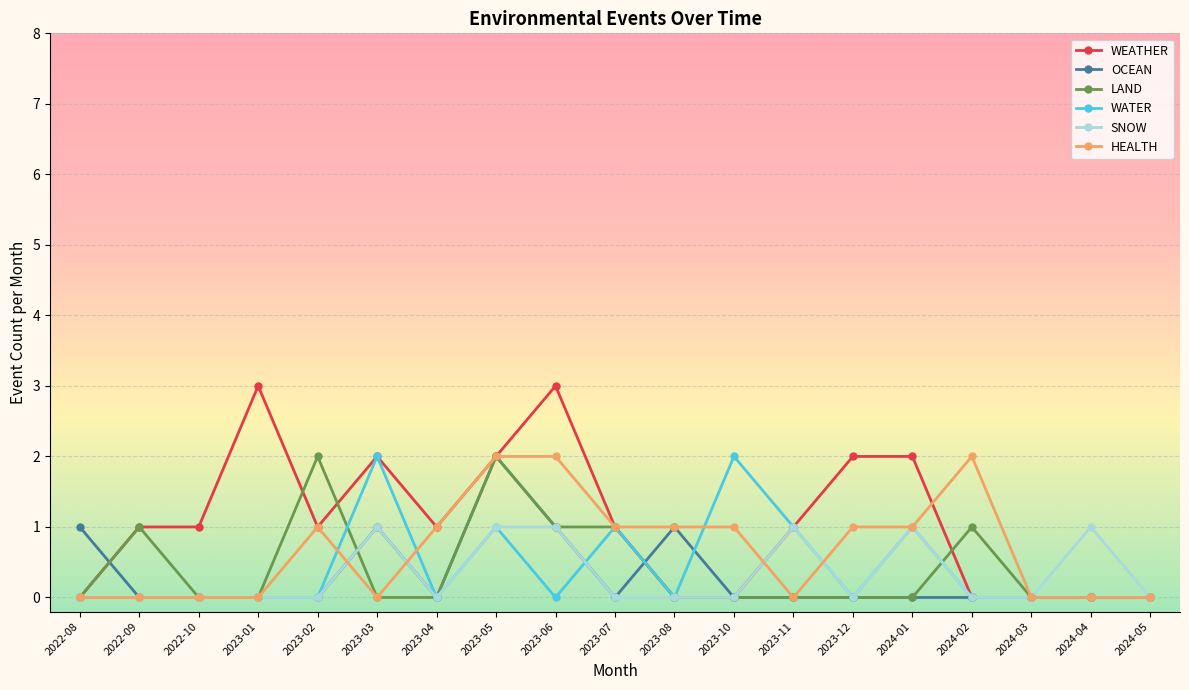

Is it true that OCEAN equals 1 at 2024-02?

False